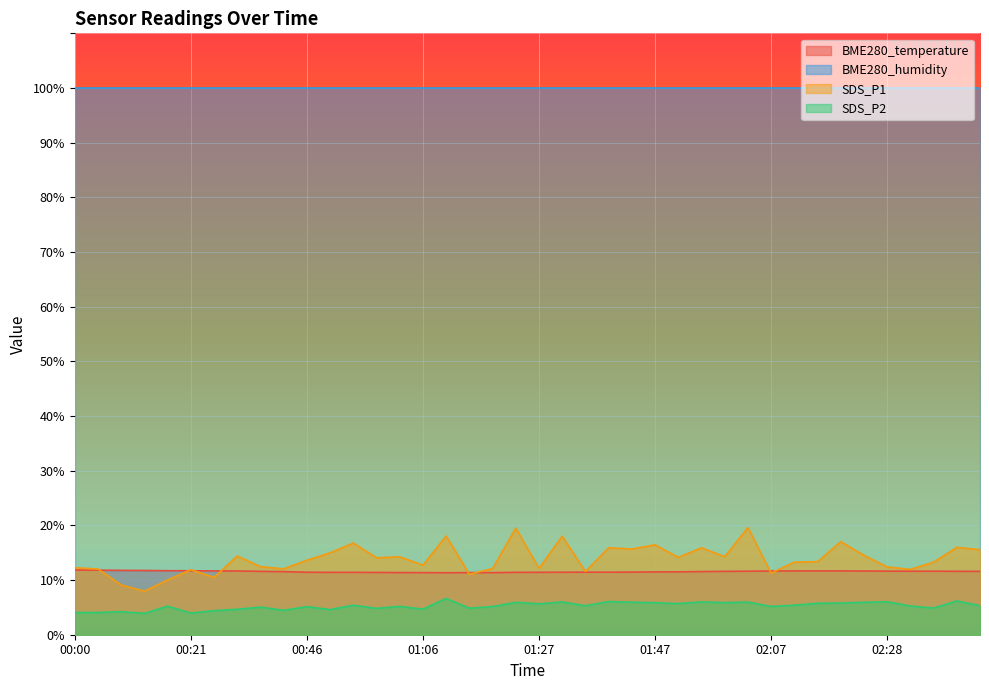

How many values in the SDS_P1 series exceed 13?

23